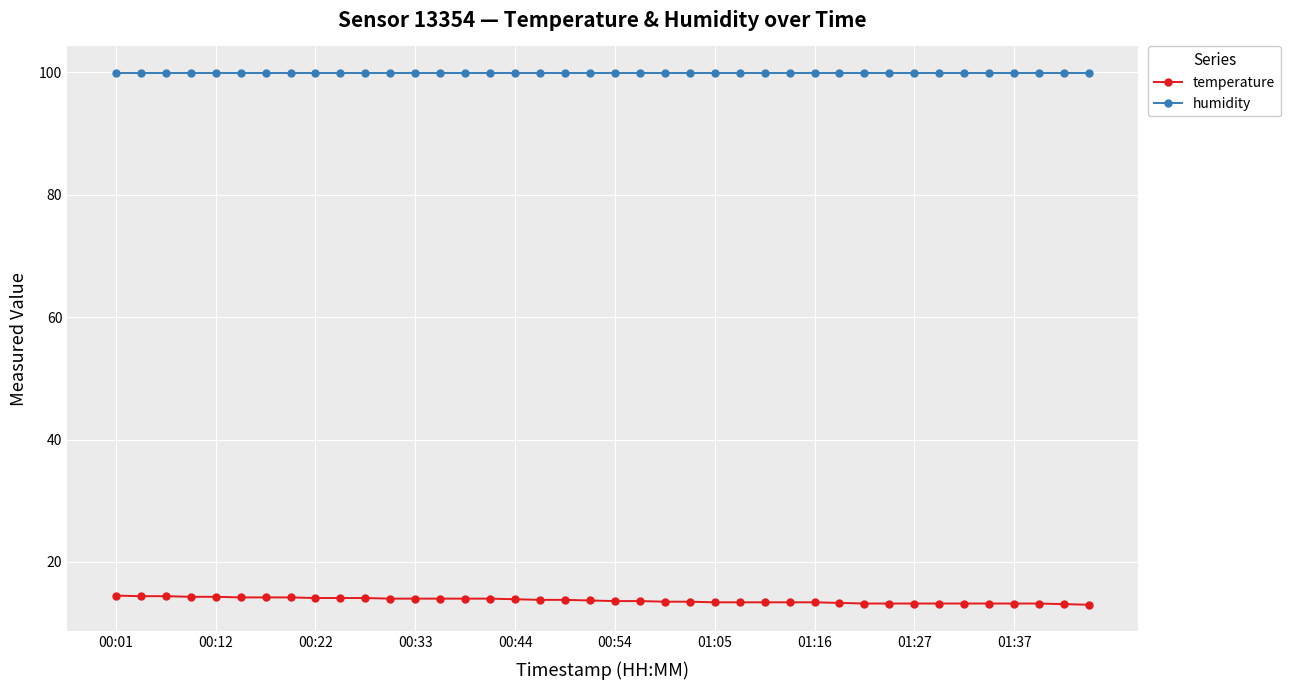

Which series has the widest spread of values?

temperature